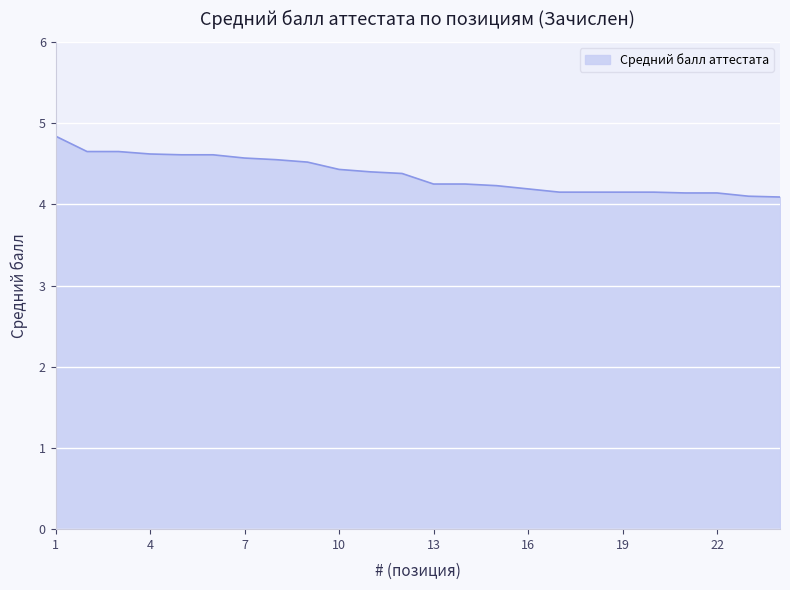

What is the minimum value shown in the chart?

4.1